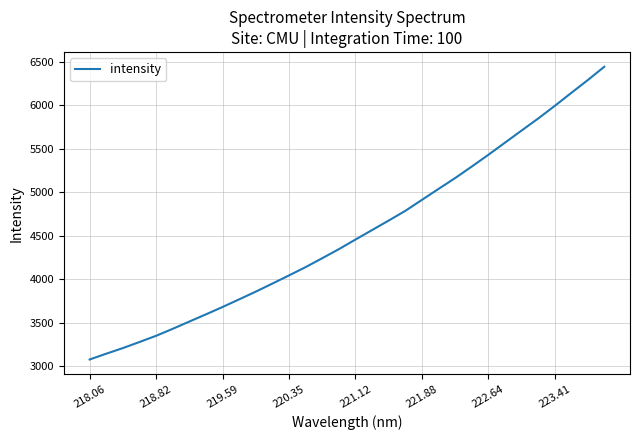

What is the smallest value displayed?

3077.9